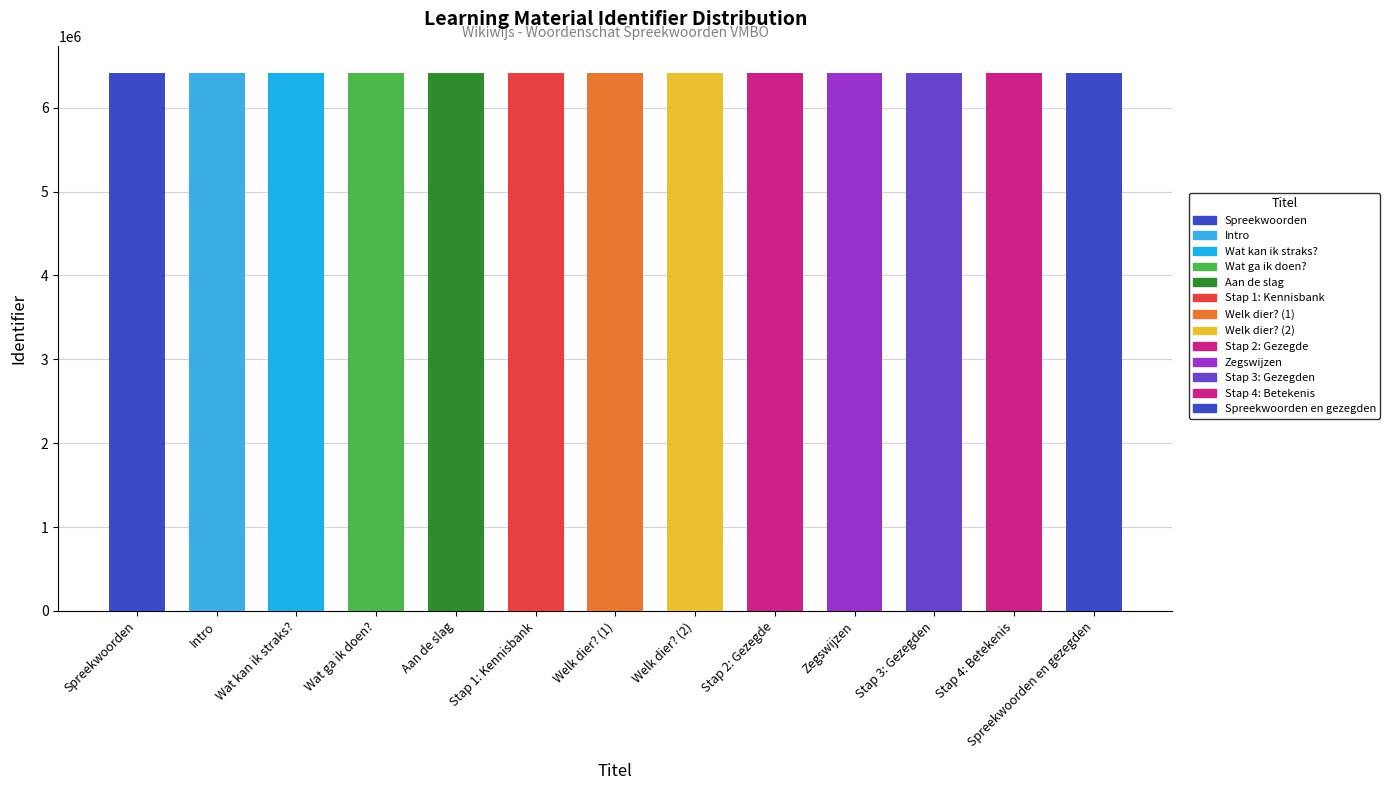

Which label corresponds to the smallest value in the chart?

Spreekwoorden